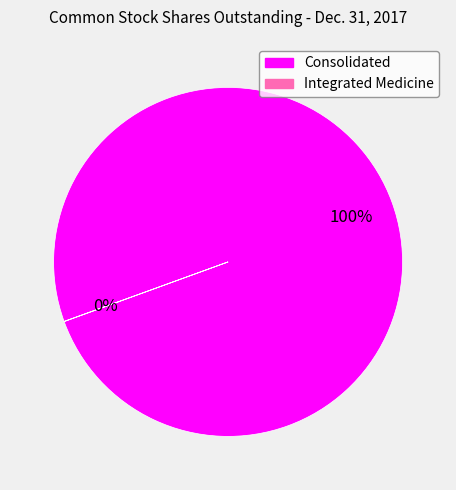

To the nearest percent, what percentage of the pie is Consolidated?

100%